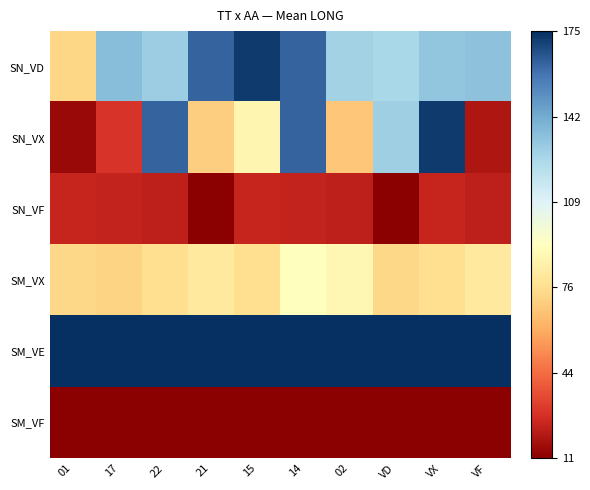

At how many categories does at least one series exceed 51?

10